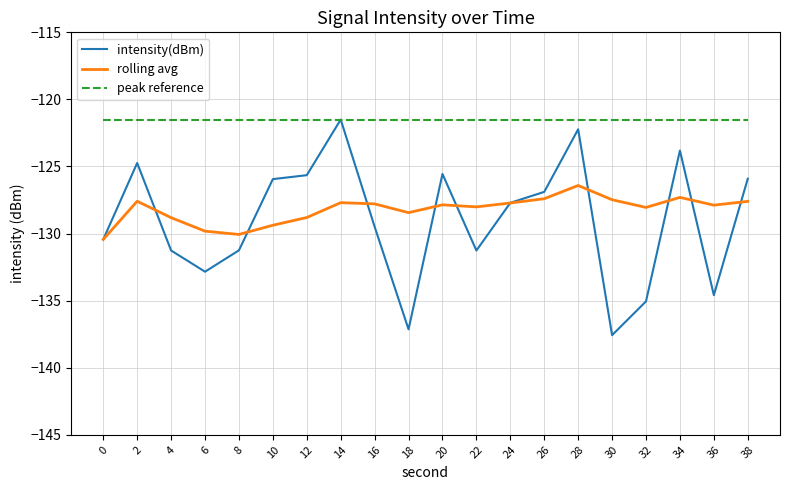

Between 12 and 14, which series saw the biggest shift?

intensity(dBm)